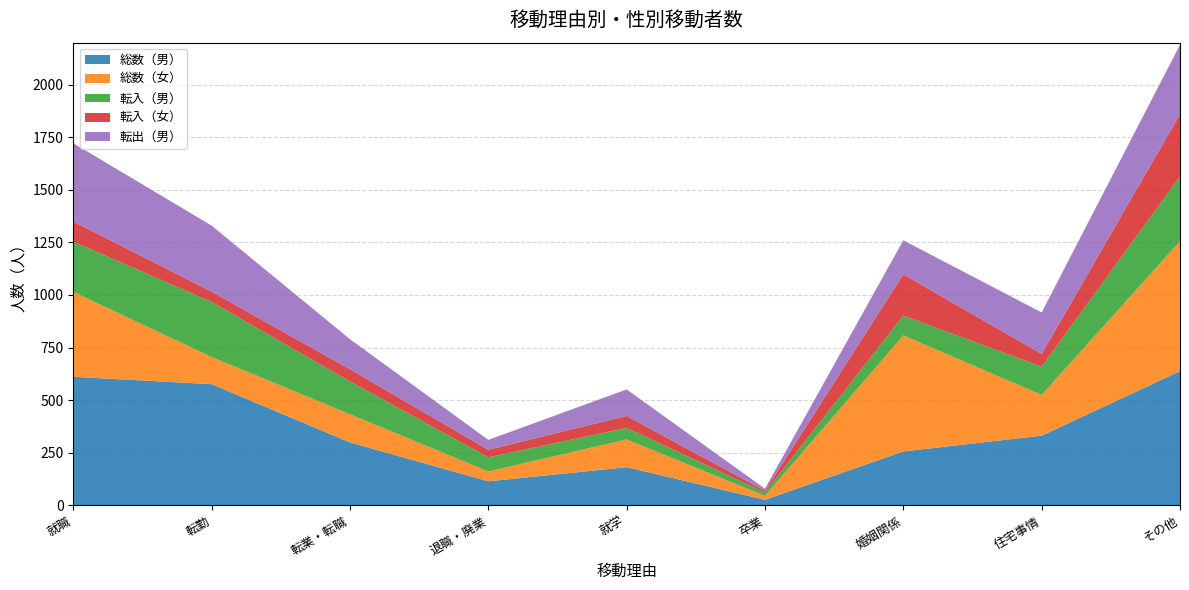

Reading right to left, list all the values displayed in this chart.

総数（男）: その他=638	住宅事情=331	婚姻関係=256	卒業=26	就学=181	退職・廃業=114	転業・転職=299	転勤=576	就職=611
総数（女）: その他=618	住宅事情=194	婚姻関係=552	卒業=19	就学=132	退職・廃業=47	転業・転職=134	転勤=129	就職=404
転入（男）: その他=308	住宅事情=134	婚姻関係=94	卒業=16	就学=55	退職・廃業=67	転業・転職=156	転勤=262	就職=239
転入（女）: その他=296	住宅事情=61	婚姻関係=196	卒業=8	就学=57	退職・廃業=36	転業・転職=58	転勤=49	就職=96
転出（男）: その他=330	住宅事情=197	婚姻関係=162	卒業=10	就学=126	退職・廃業=47	転業・転職=143	転勤=314	就職=372